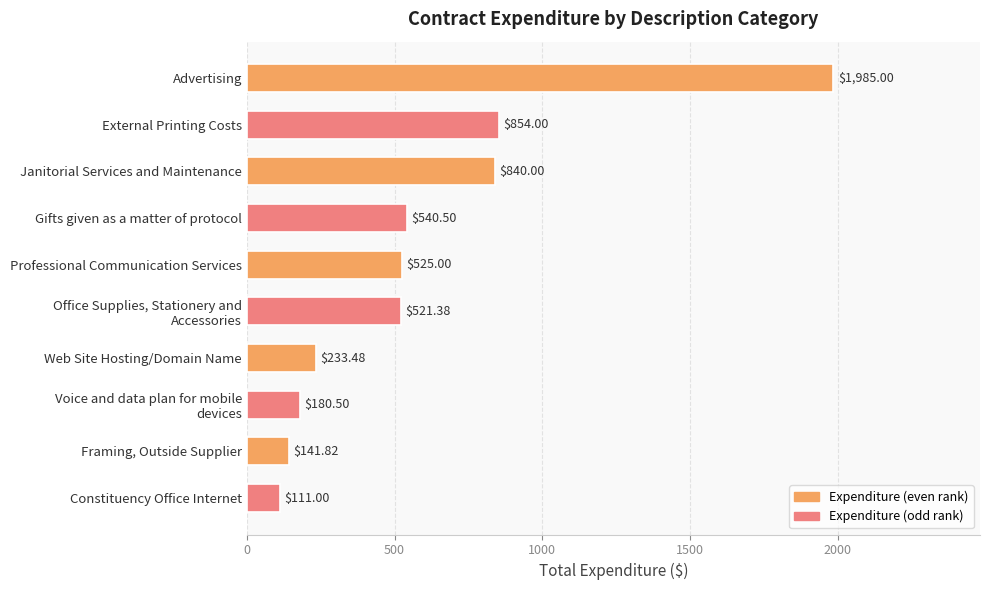

The chart shows a value of 854.0 at External Printing Costs. True or false?

True